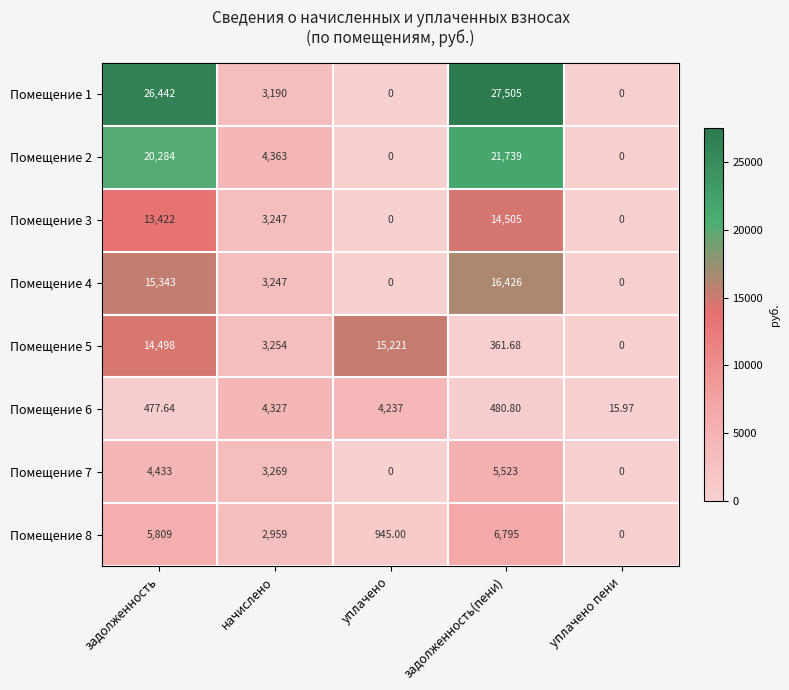

Is the value of Помещение 7 at уплачено пени greater than the value of Помещение 6 at задолженность?

No